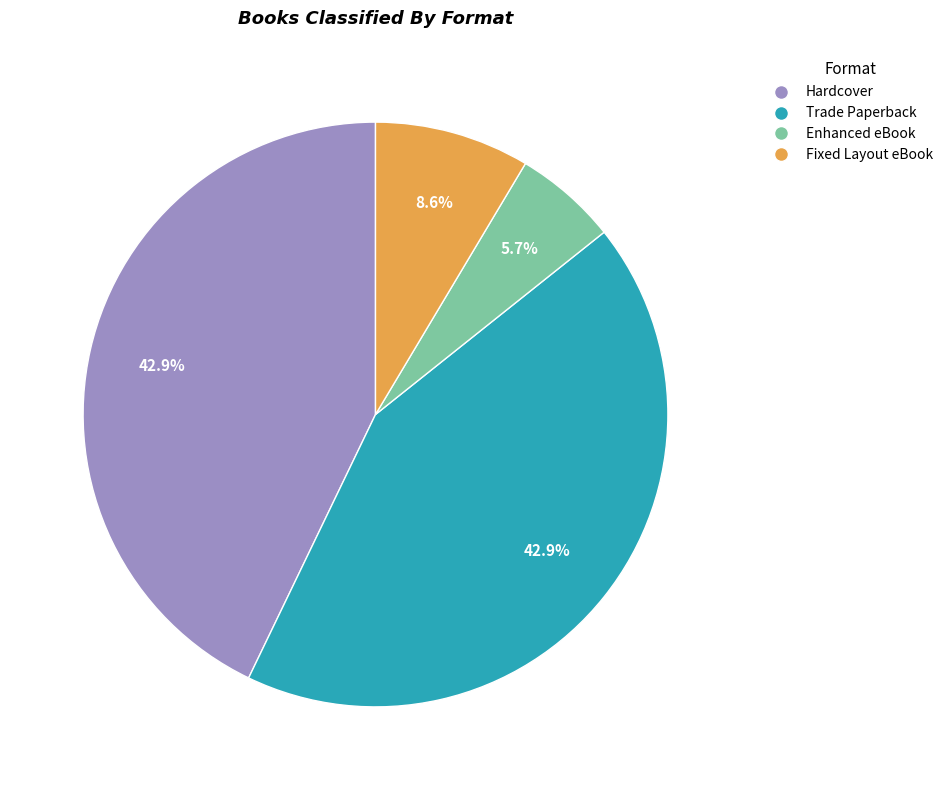

How many segments does this pie chart have?

4